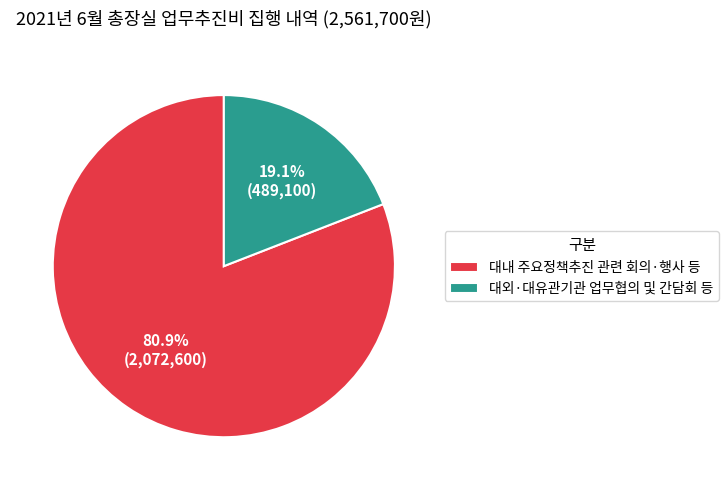

How many segments does this pie chart have?

2